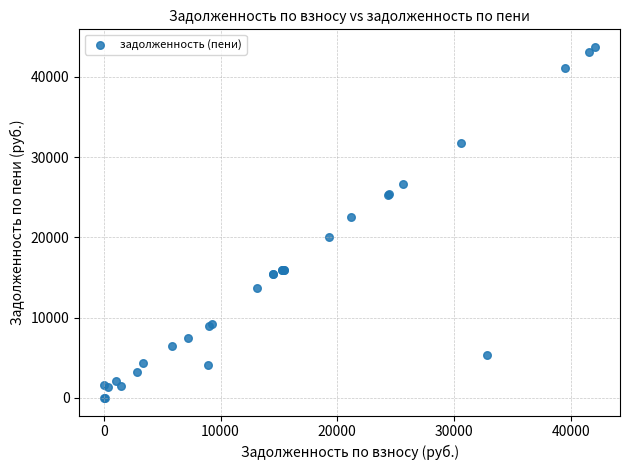

What Y value in the scatter plot is closest to 21863?

22480.7